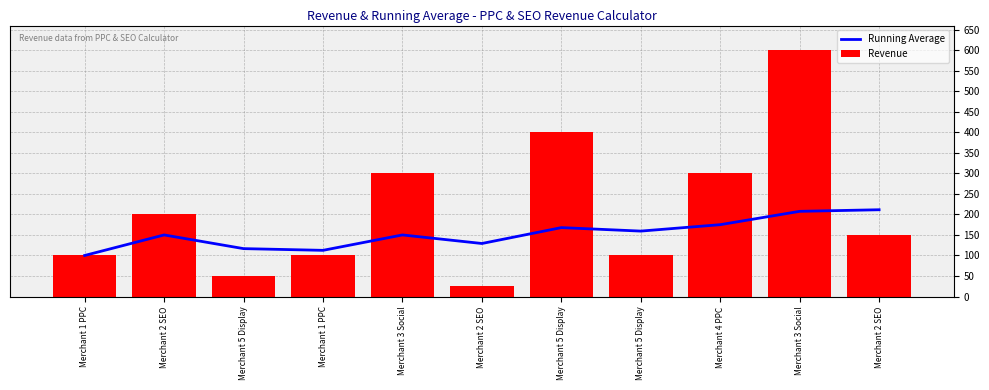

How many values in the Revenue series exceed 150?

5